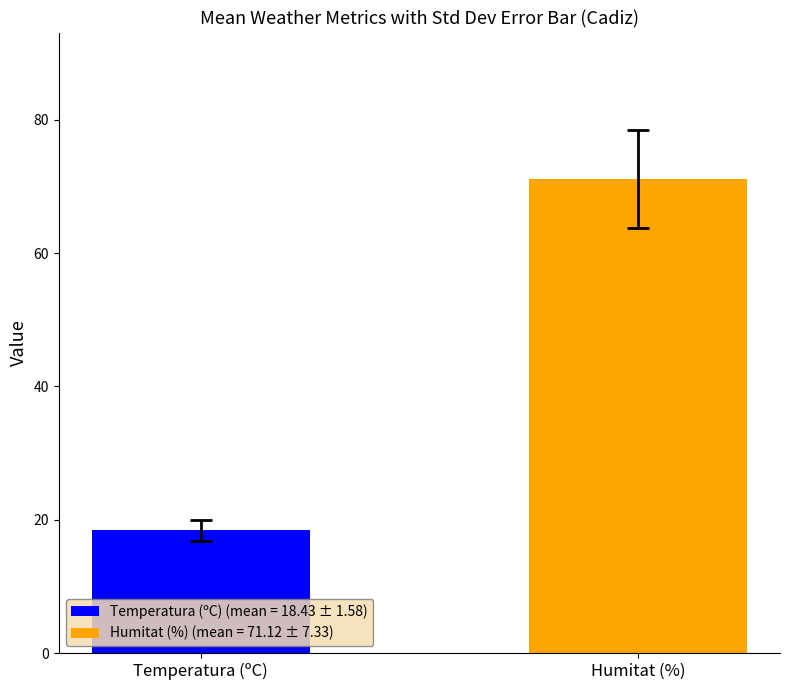

Rank the series by their average value, from highest to lowest.

Humitat (%) (mean = 71.12 ± 7.33), Temperatura (ºC) (mean = 18.43 ± 1.58)